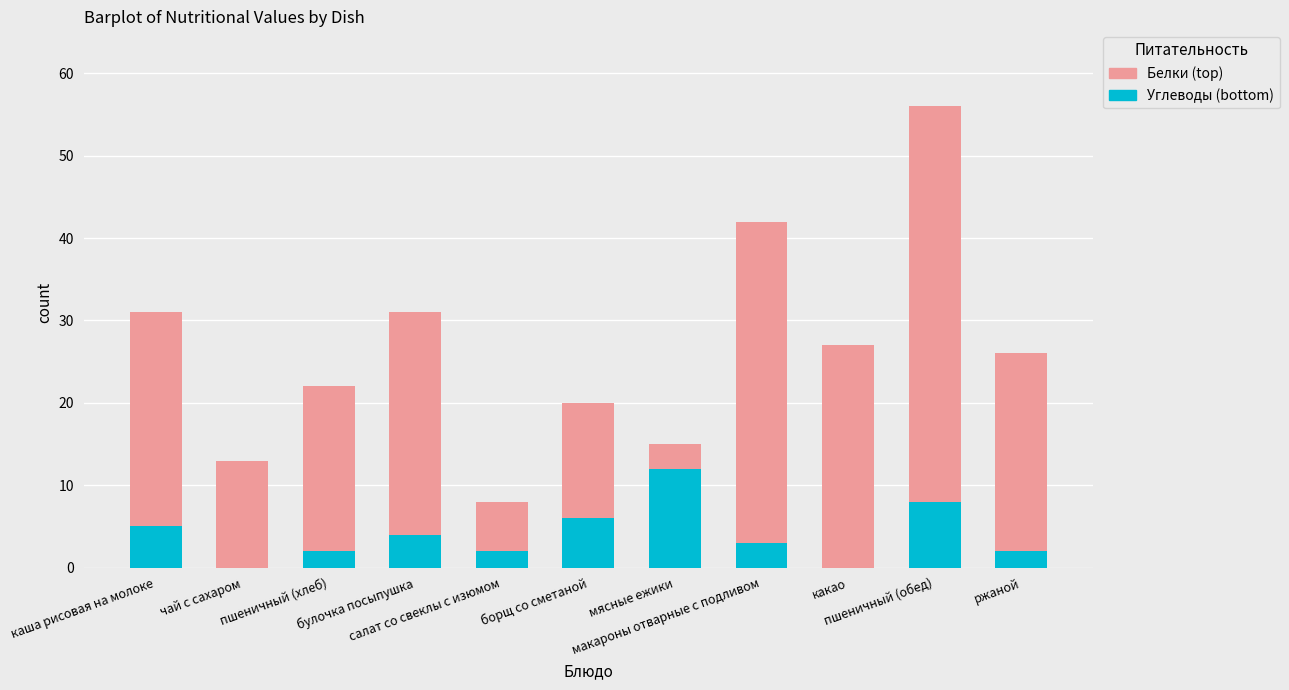

Does the chart contain stacked bars?

Yes